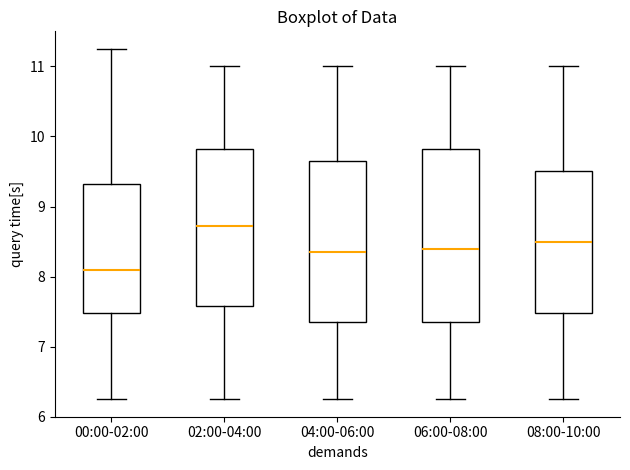

Comparing the boxes themselves (not the whiskers), which one is the tallest?

06:00-08:00